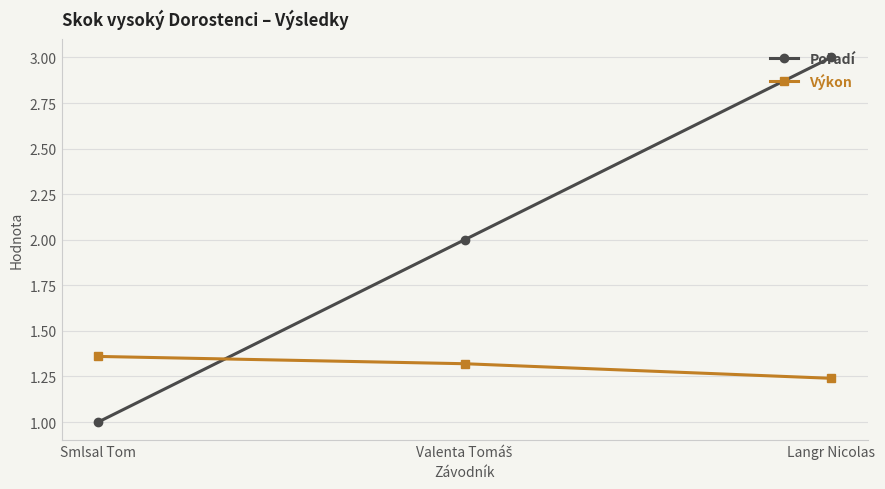

Does the chart display data point markers on the line(s)?

Yes